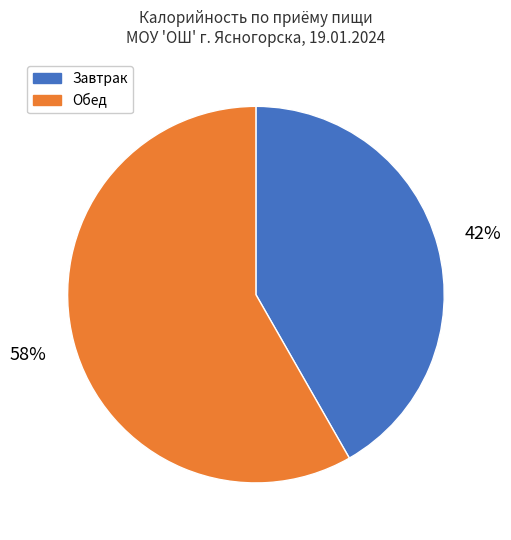

Combined, do Обед and Завтрак account for over 50%?

Yes